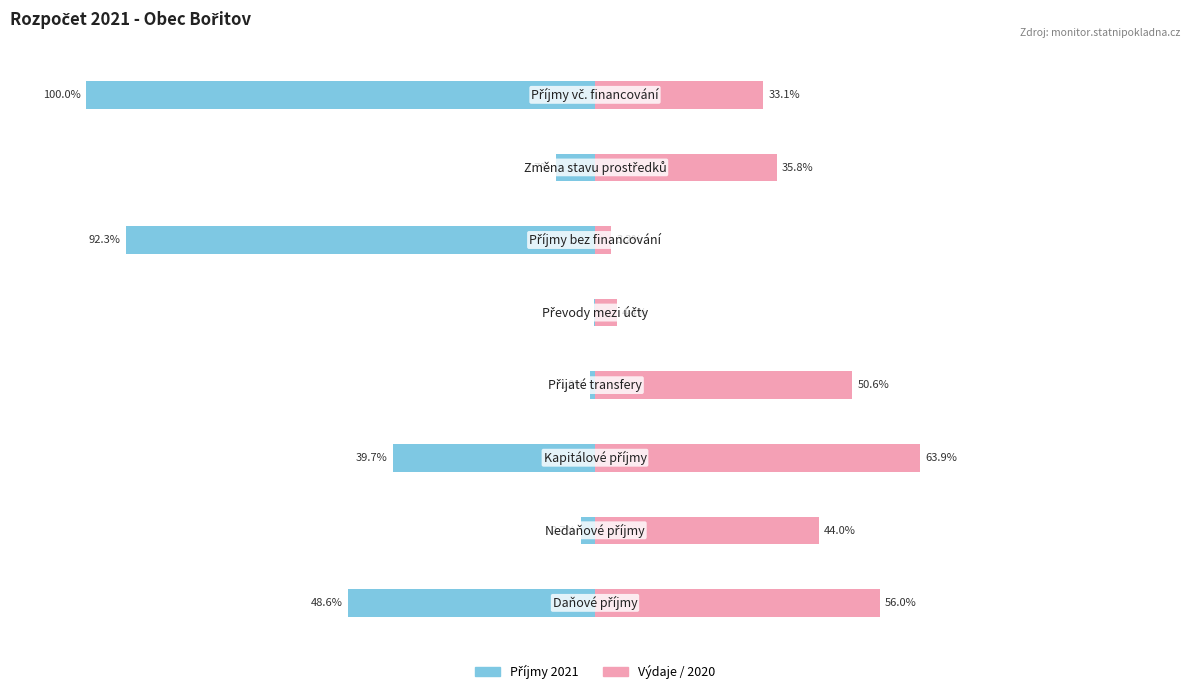

Rank the categories by Female value from lowest to highest.

5, 4, 7, 6, 1, 3, 0, 2